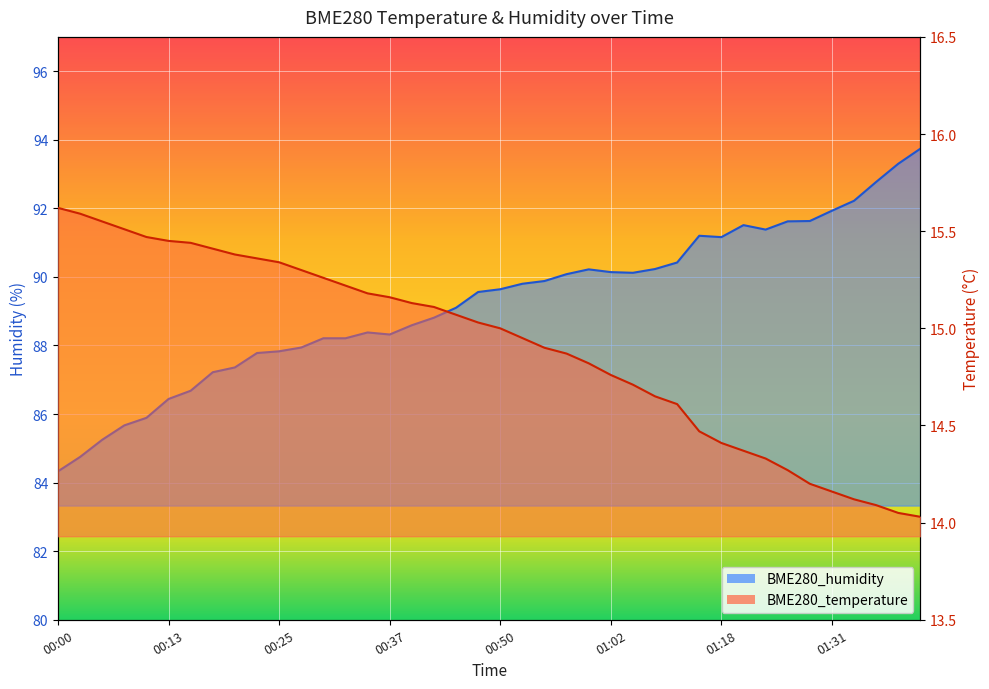

How many lines are shown in the chart?

2